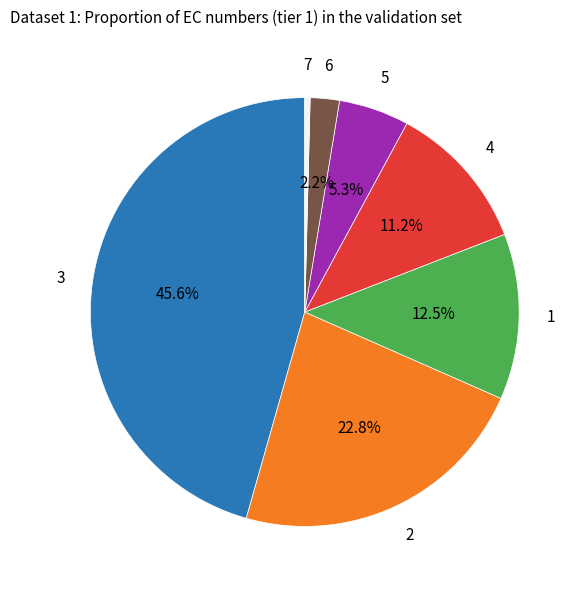

Does any single category account for the majority?

No